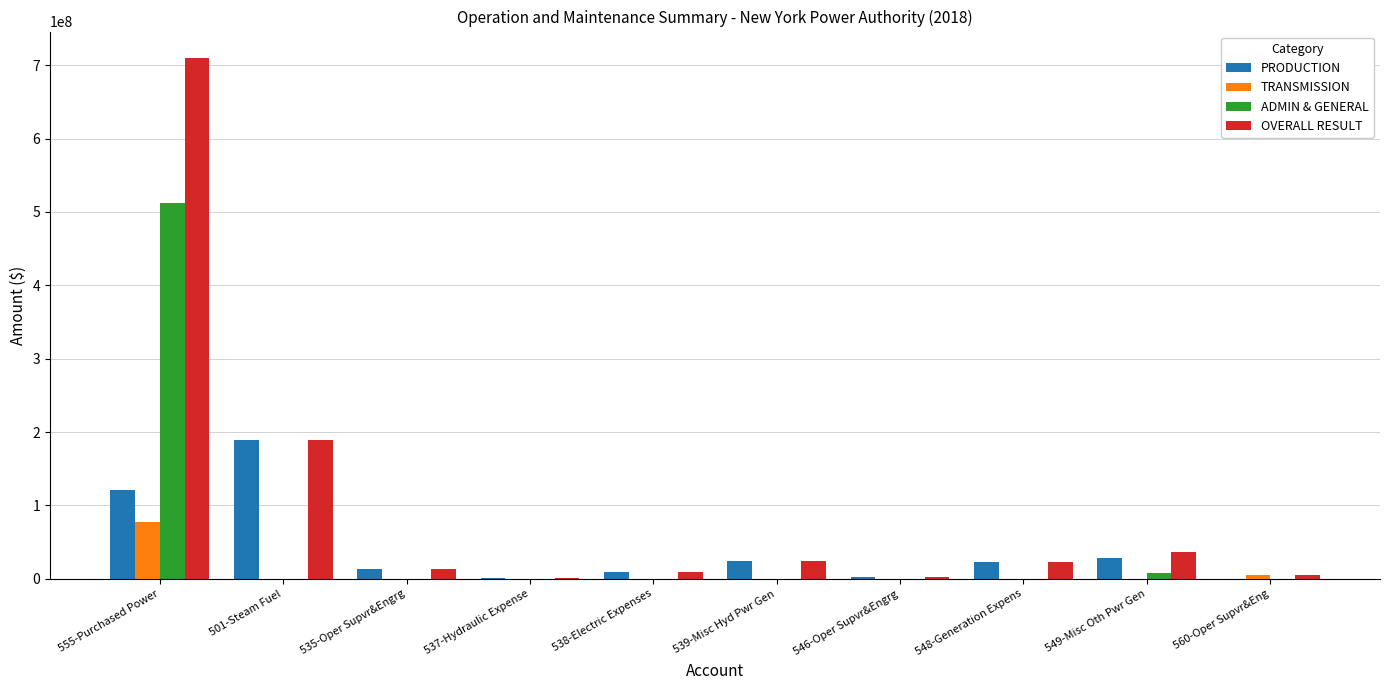

How many series are shown in this chart?

4